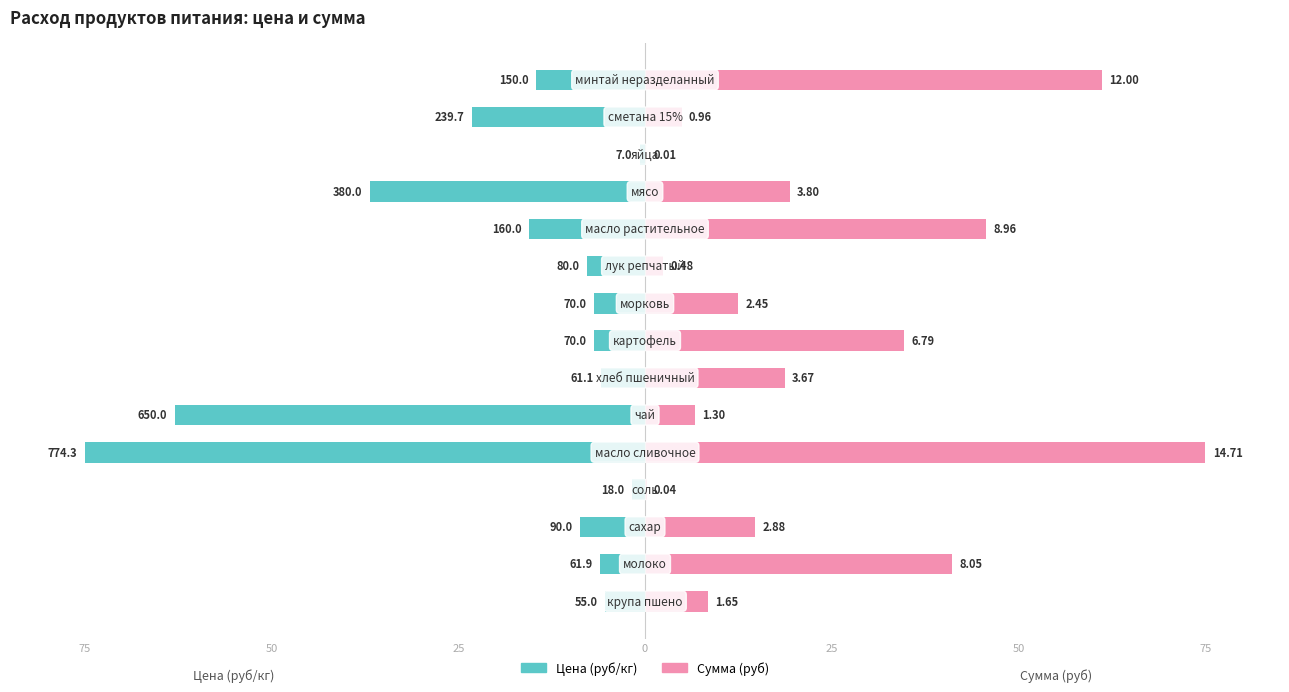

What is the value of the Цена (руб/кг) bar at the 10th from the left?

-7.7